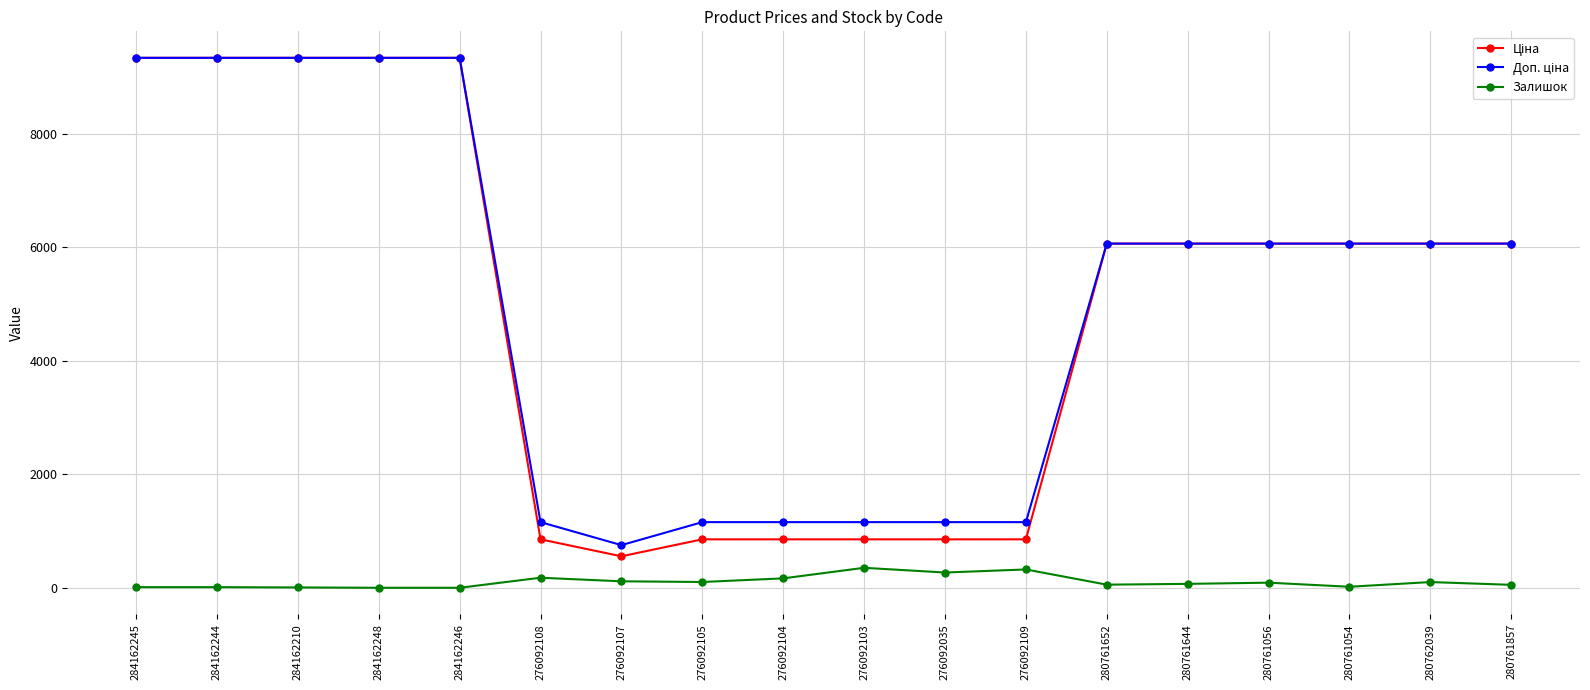

At how many categories does at least one series exceed 7138?

5